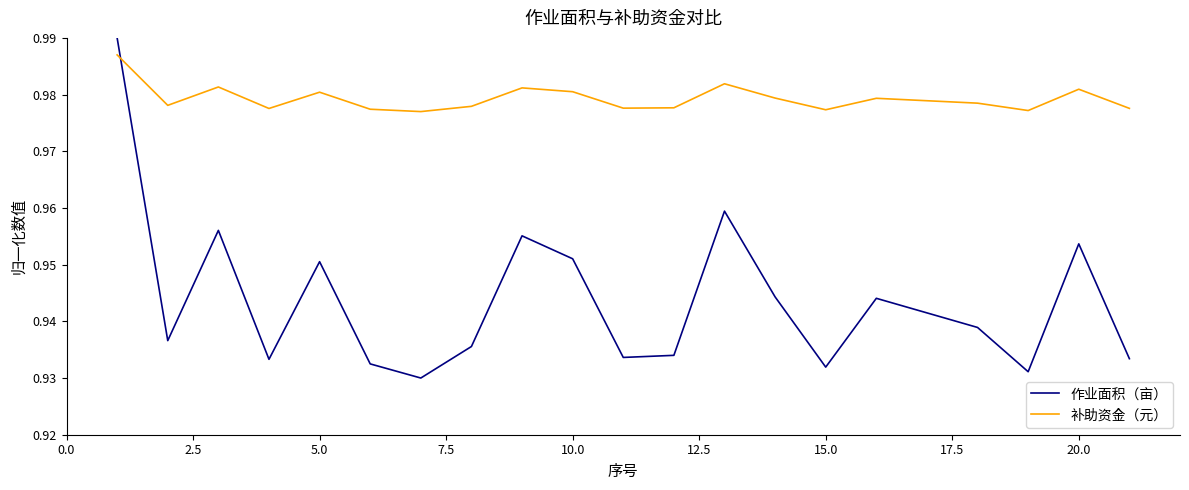

True or false: 作业面积（亩） and 补助资金（元） cross at least once.

True